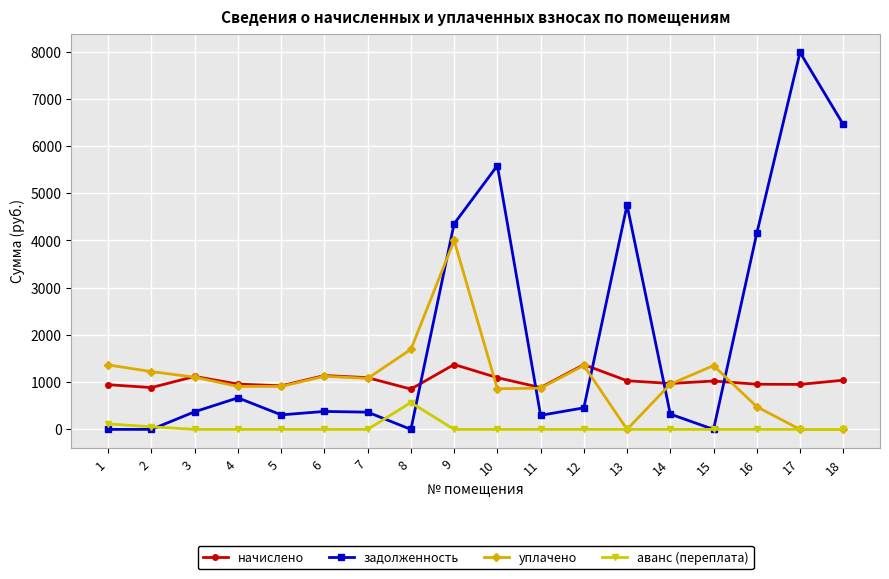

At how many categories does at least one series exceed 1614?

7